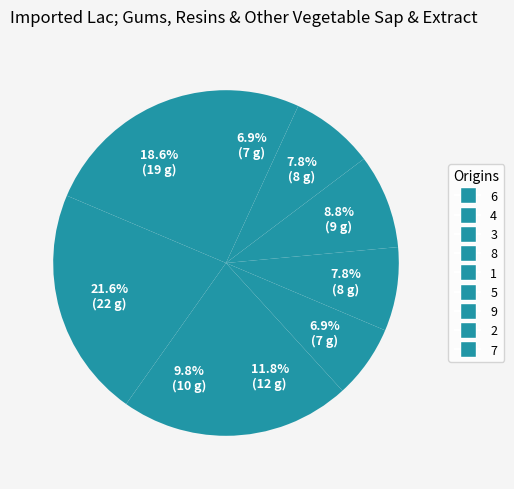

Count the number of slices in the pie.

9